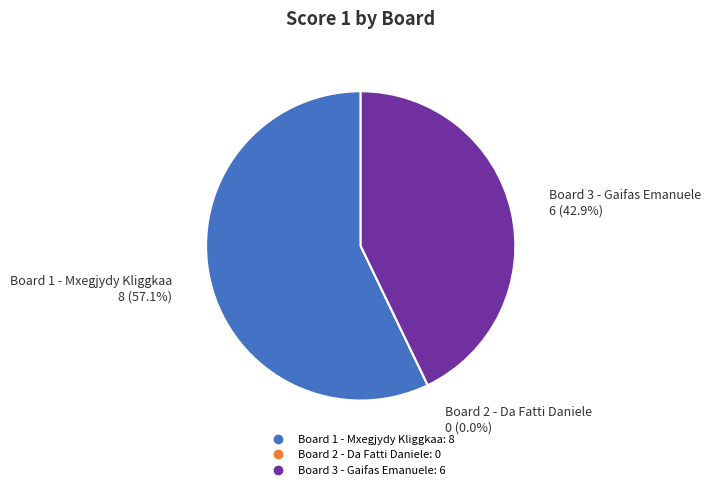

Which has a higher value, Board 1 - Mxegjydy Kliggkaa or Board 2 - Da Fatti Daniele?

Board 1 - Mxegjydy Kliggkaa